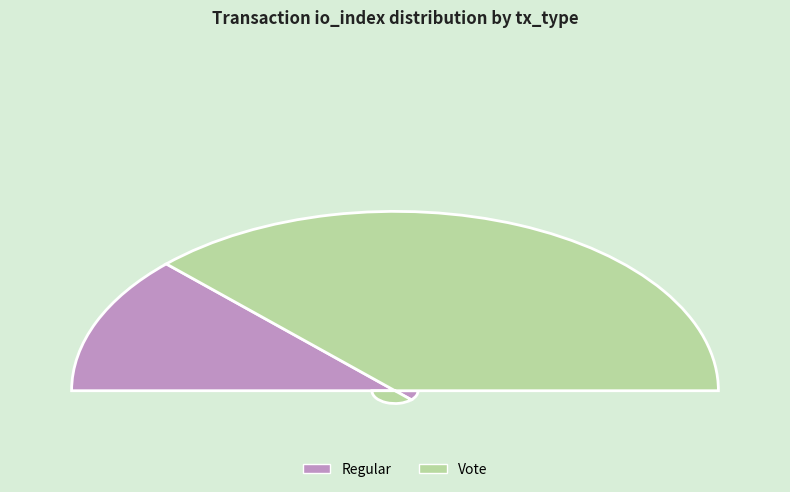

Combined, do Regular and Vote account for over 50%?

Yes